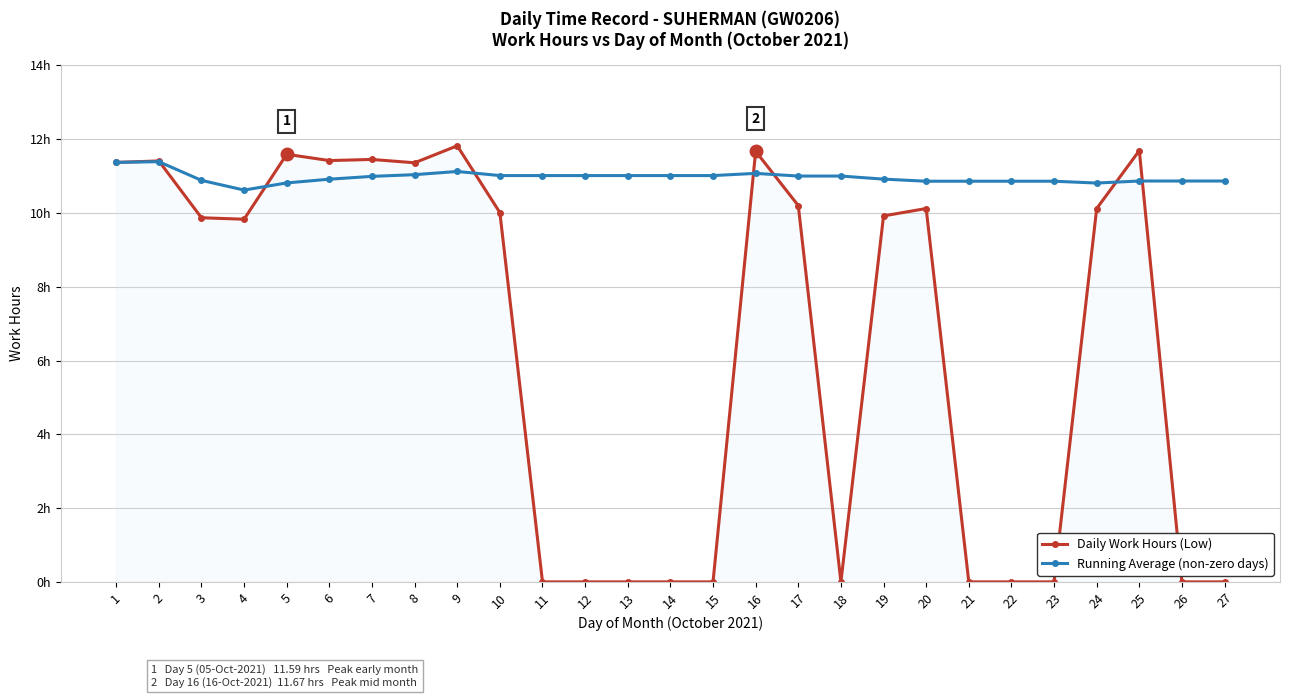

Does the chart have visible grid lines?

Yes